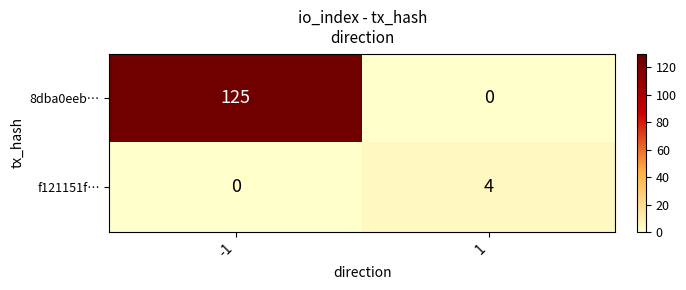

What is the greatest value displayed?

125